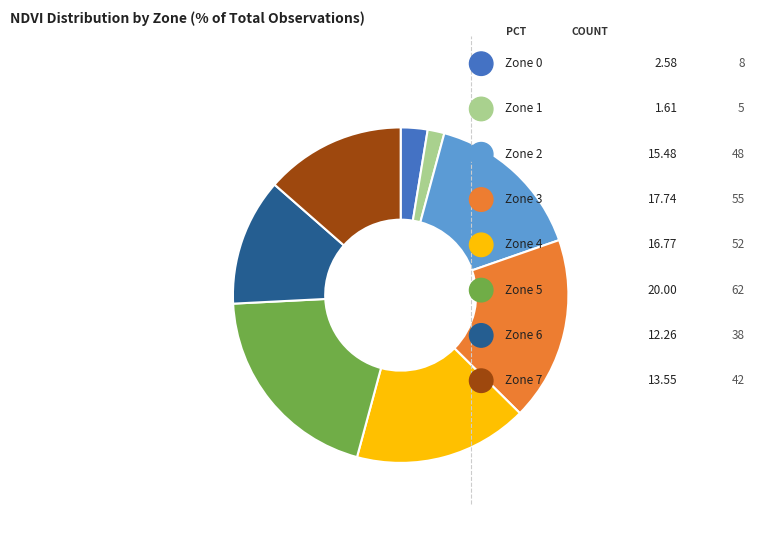

Does Zone 2 account for over 50% of the chart?

No